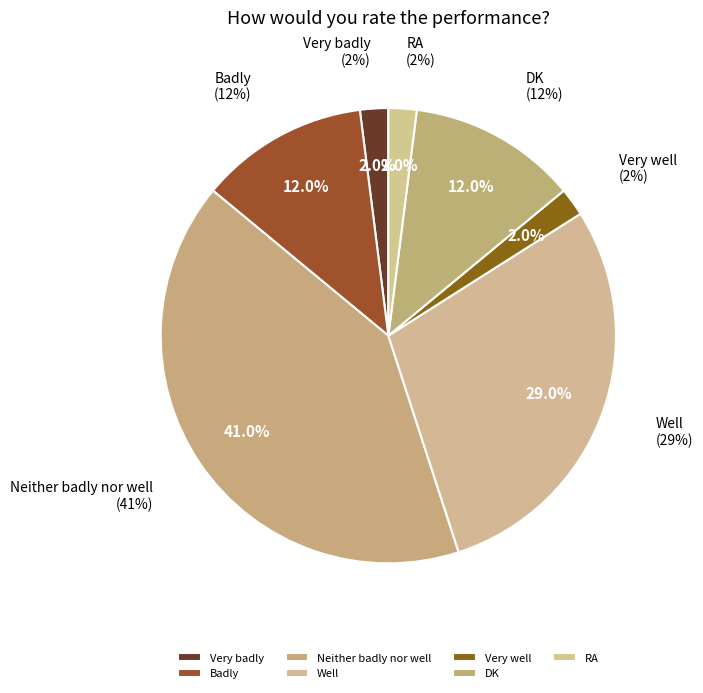

Does Neither badly nor well account for over 50% of the chart?

No